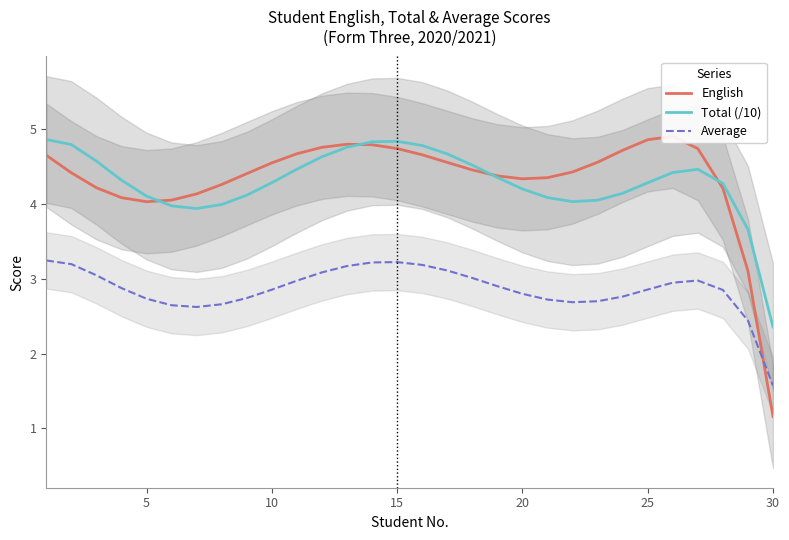

The value of Total (/10) at 30 is 2.4. True or false?

True